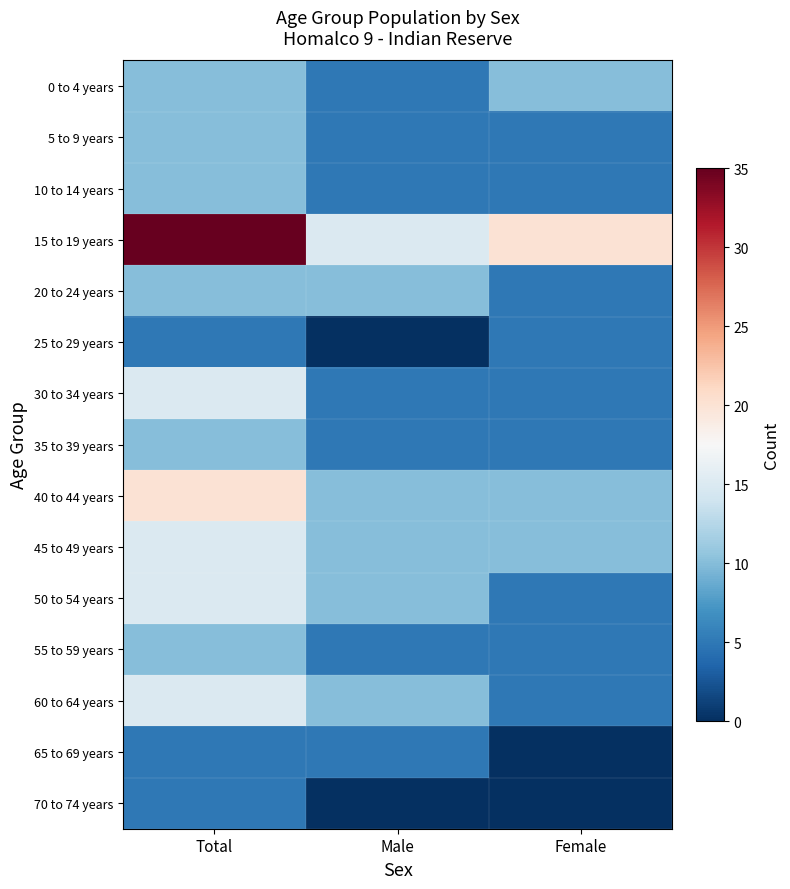

What is the maximum value shown in the chart?

35